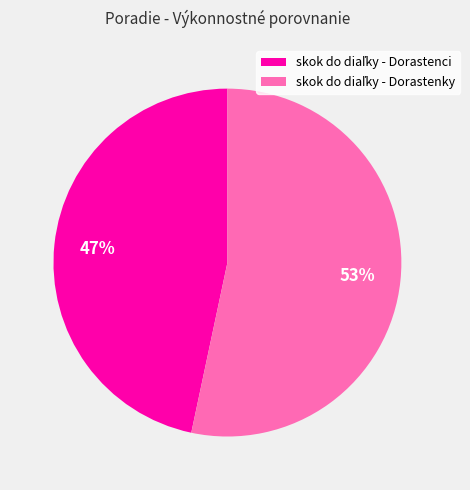

To the nearest percent, what is the average slice percentage?

50%